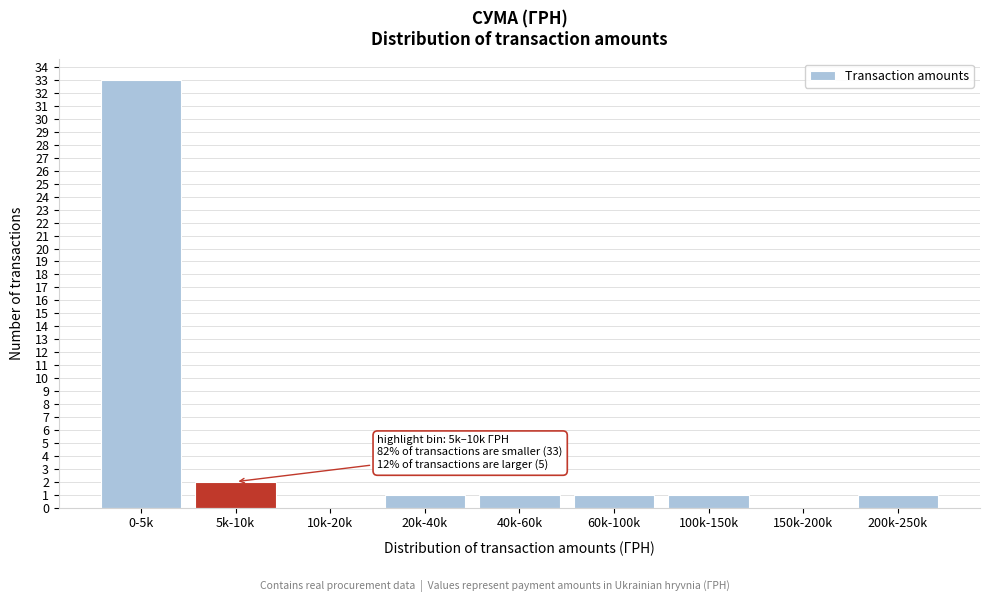

Reading left to right, what are all the values shown in this chart?

0-5k=33	5k-10k=2	10k-20k=0	20k-40k=1	40k-60k=1	60k-100k=1	100k-150k=1	150k-200k=0	200k-250k=1